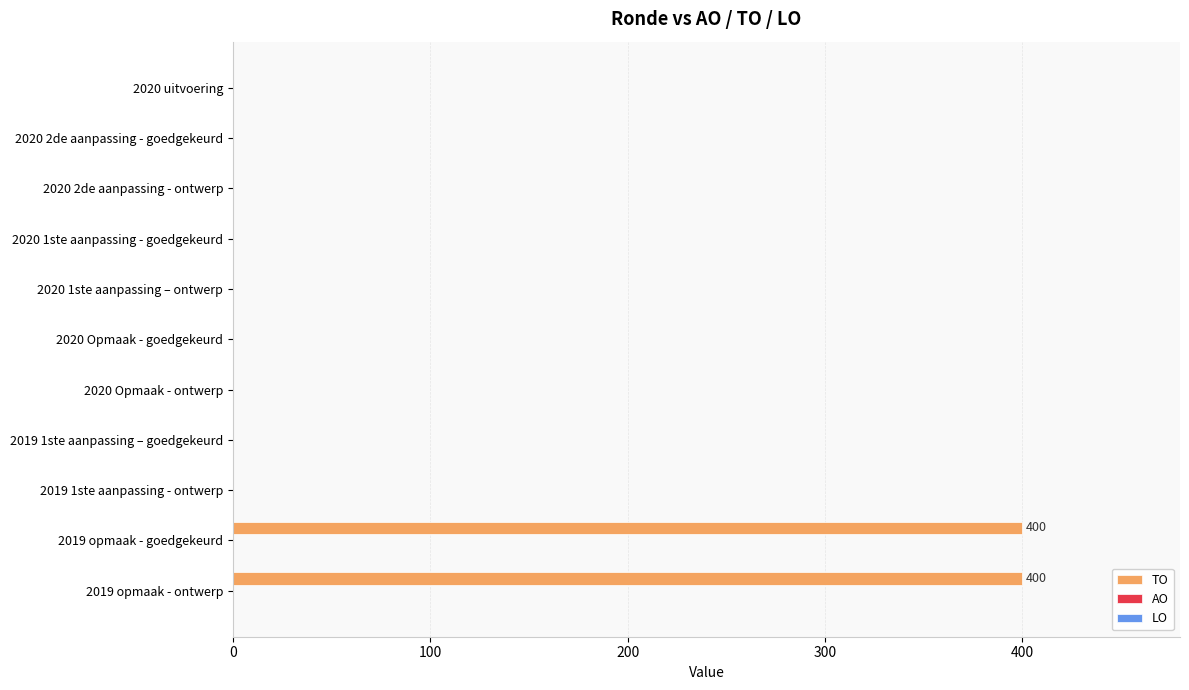

How many data points are above 0?

2